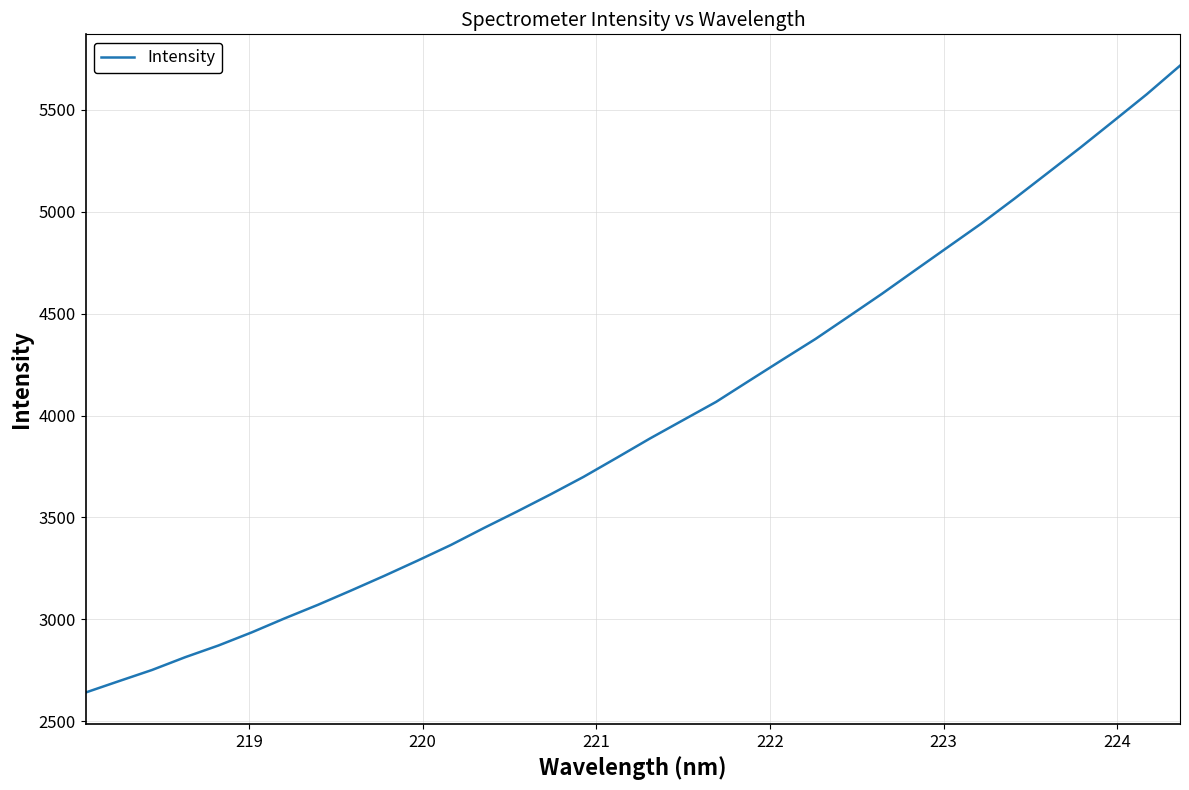

What is the minimum value shown in the chart?

2641.0